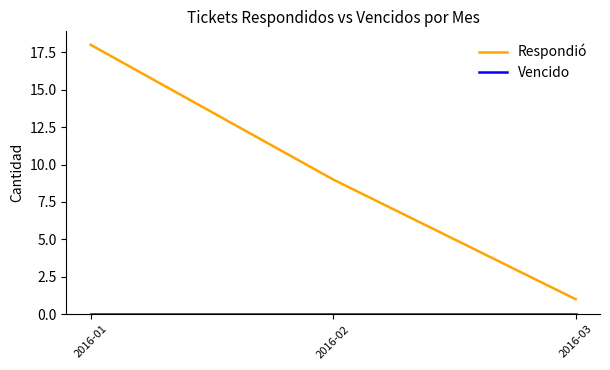

Which series changed the most between 2016-01 and 2016-02?

Respondió